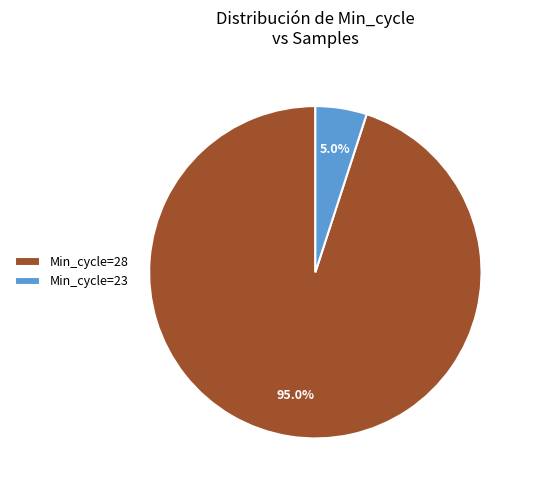

How many segments does this pie chart have?

2